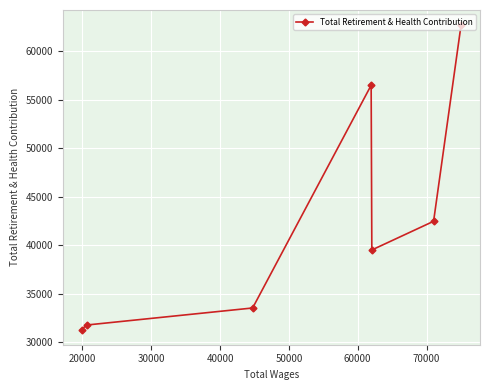

How many interior local valleys (lower than both neighbors) does the data have?

1